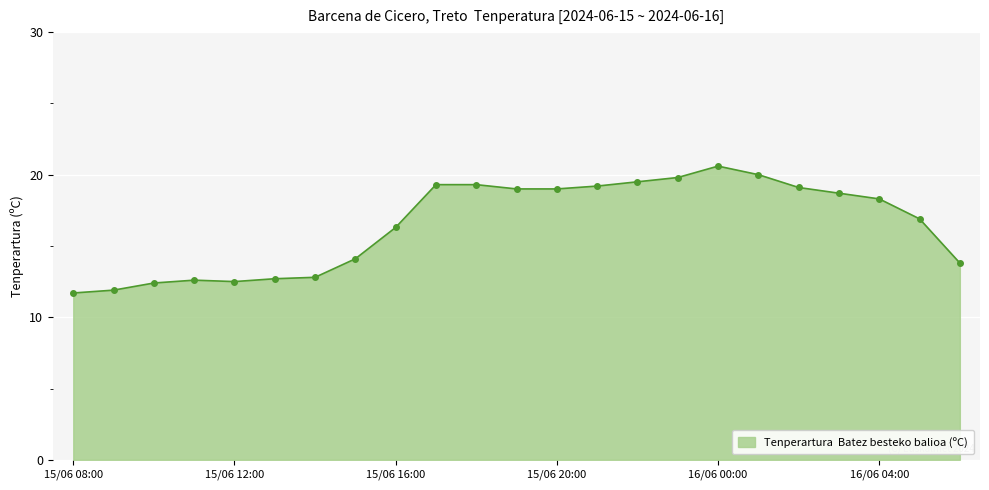

What is the greatest value displayed?

20.6